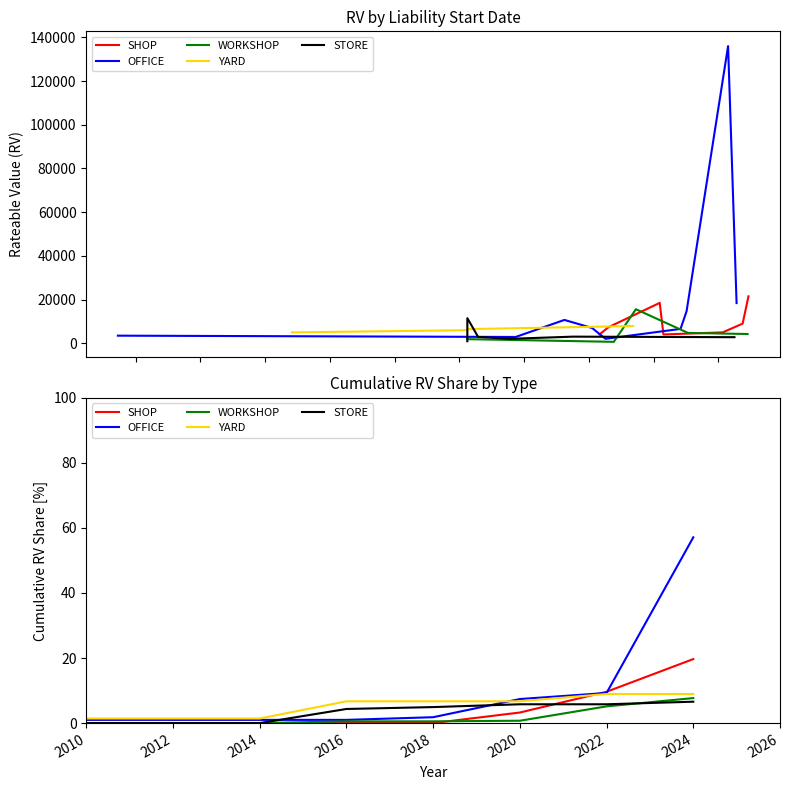

Does the chart display data point markers on the line(s)?

No